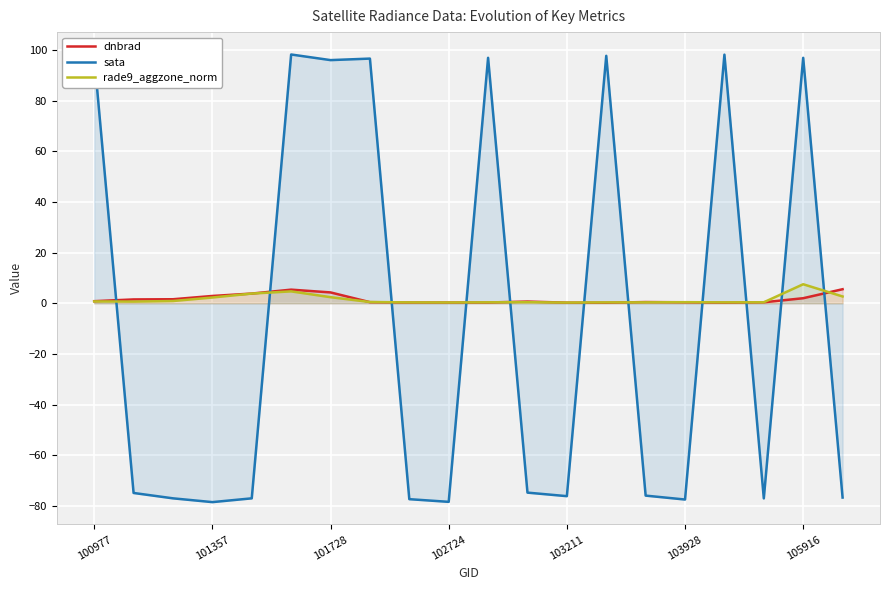

What is the difference between the second highest and second lowest values in the dnbrad series?

5.1